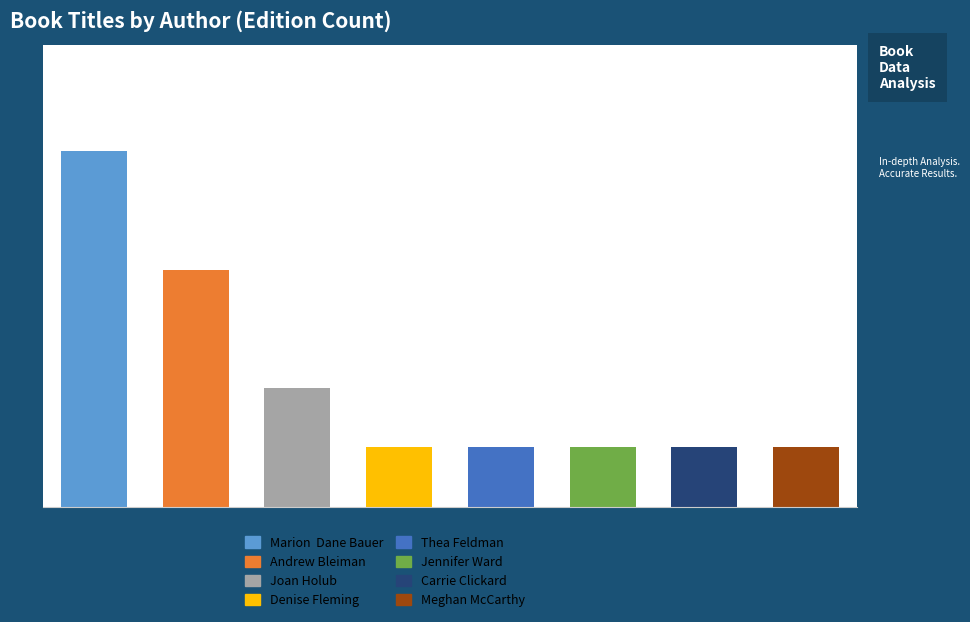

What is the greatest value displayed?

4